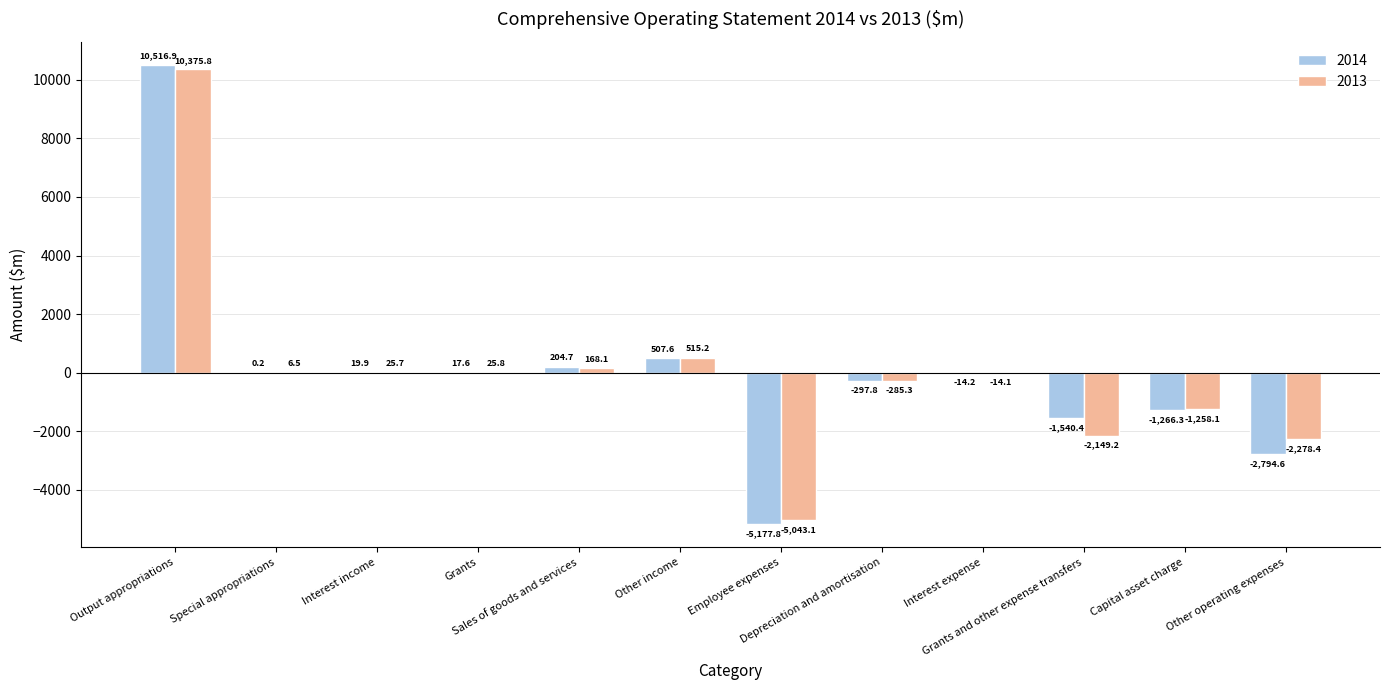

At which label is 2014 closest to 2669?

Other income